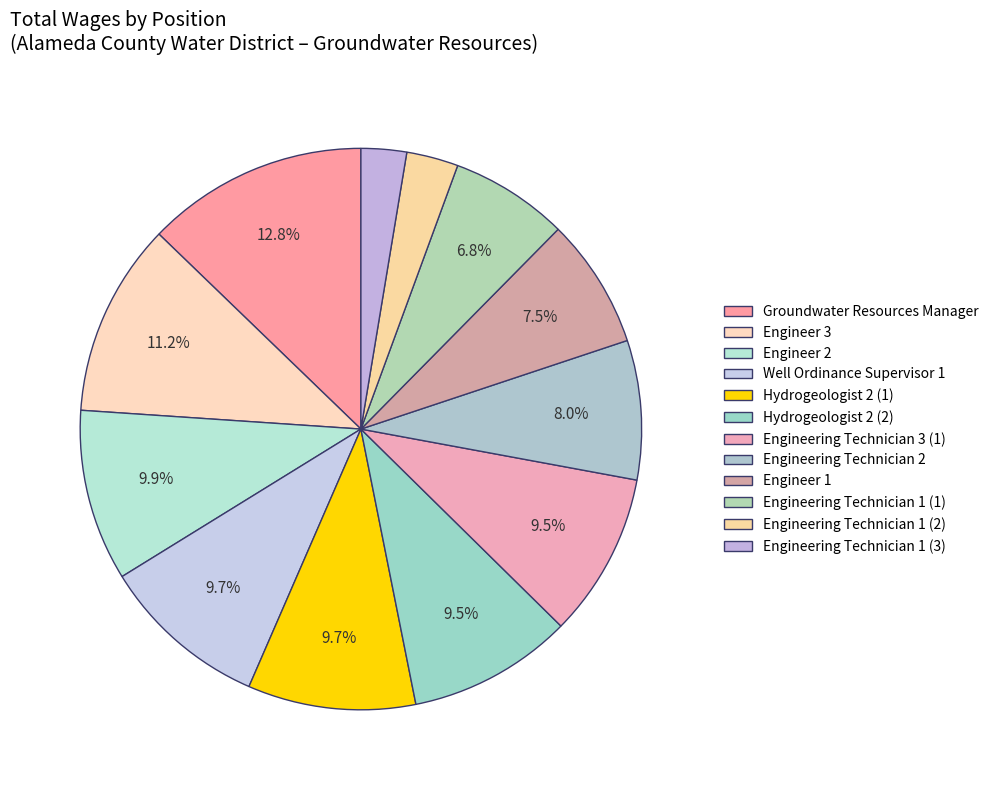

Count the number of slices in the pie.

12